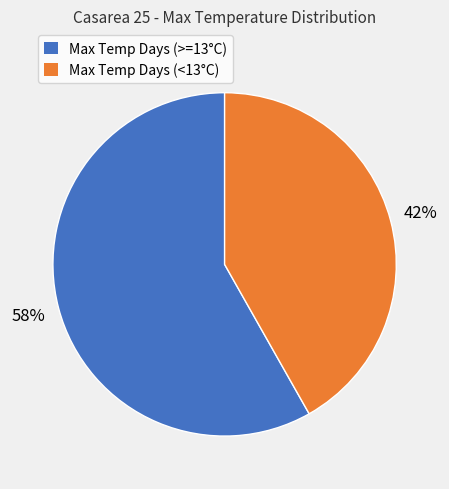

Which category has the smallest portion of the pie?

Max Temp Days (<13°C)